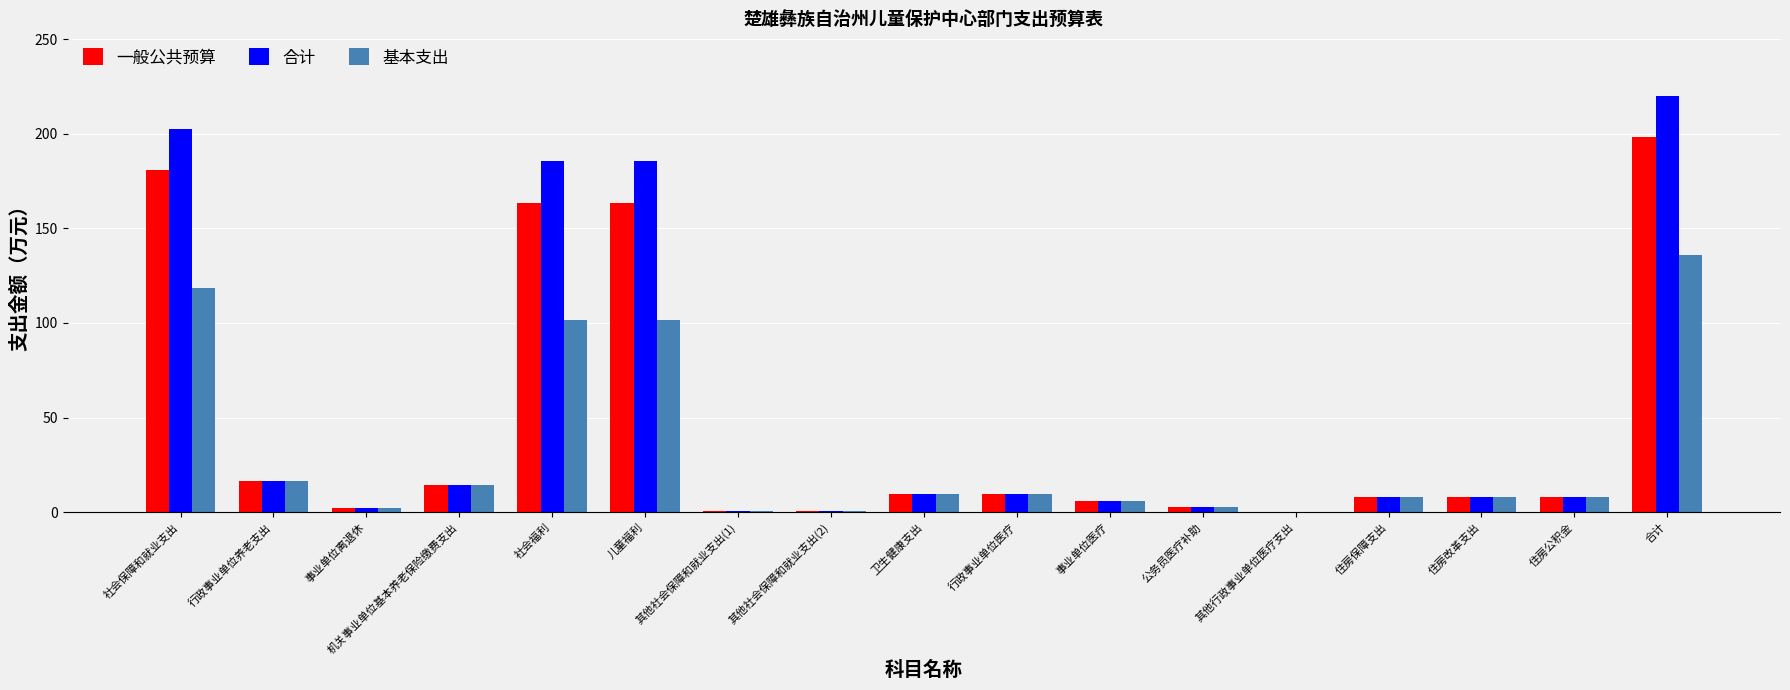

What is the difference between the 基本支出 values at 住房保障支出 and 社会保障和就业支出?

110.4